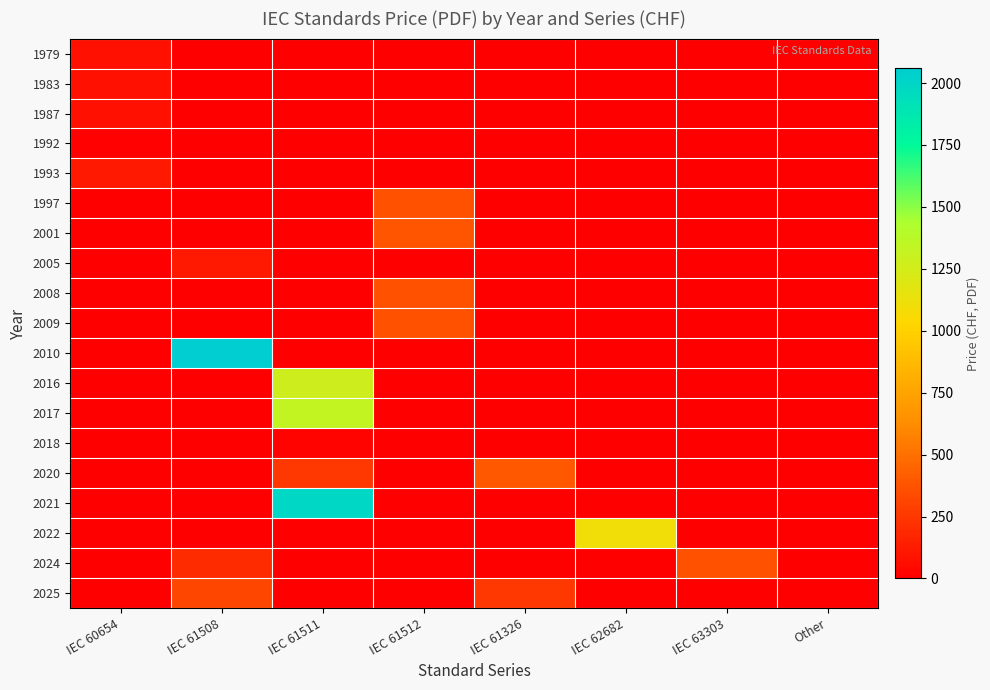

At how many categories does at least one series exceed 1343?

2